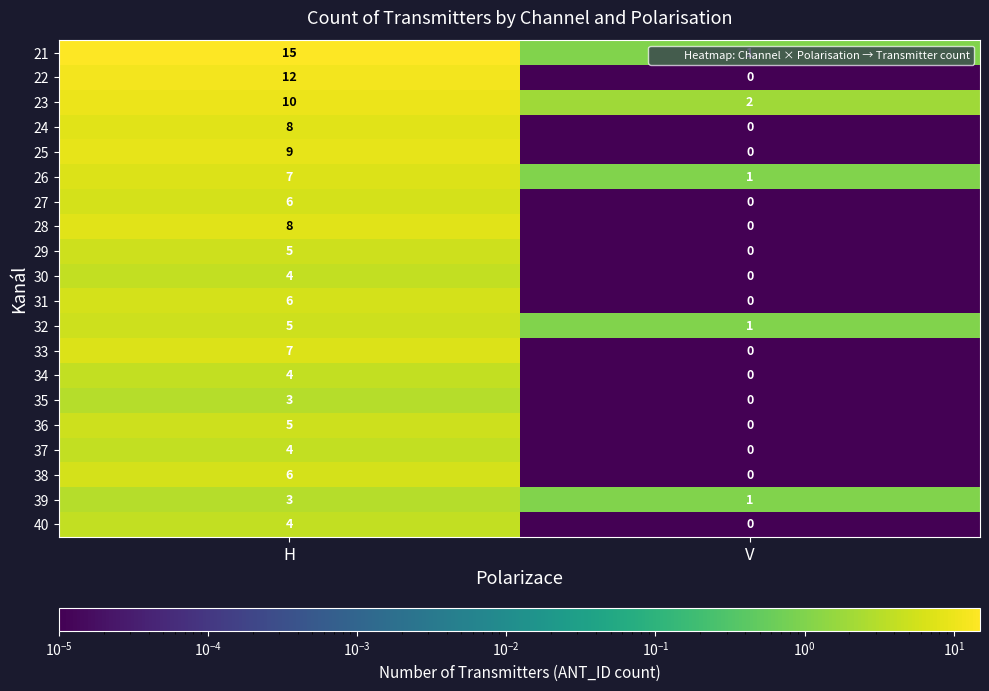

At how many categories does at least one series exceed 4?

1